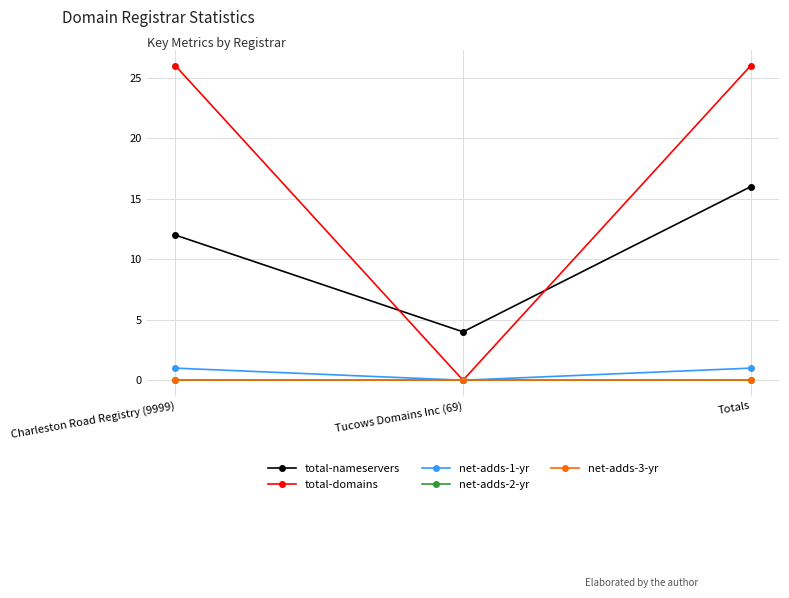

What is the difference between the highest and lowest values at Totals?

26